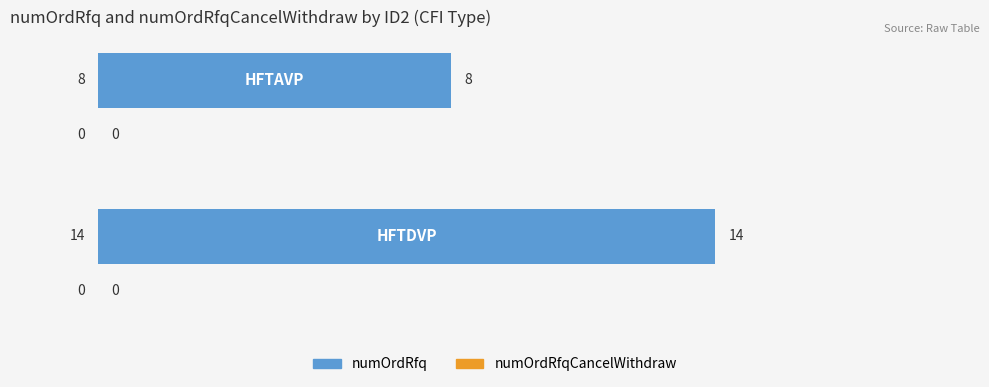

What is the difference between the maximum and minimum values?

6